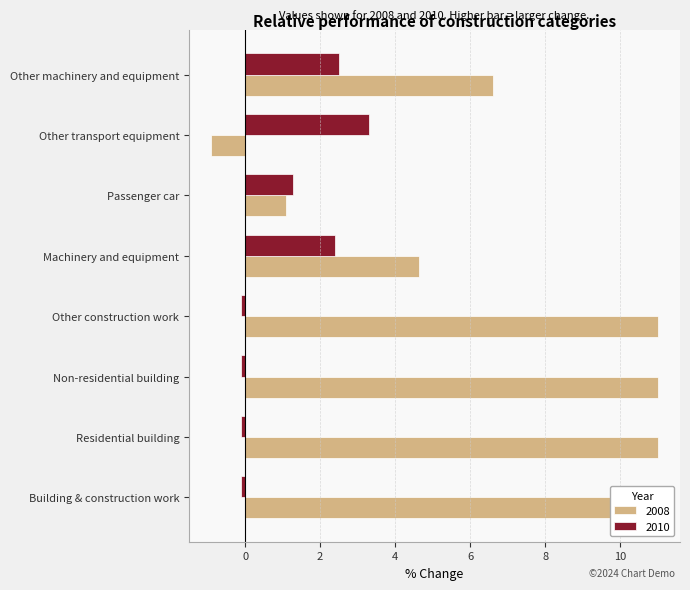

Which series changed the most between Residential building and Machinery and equipment?

2008